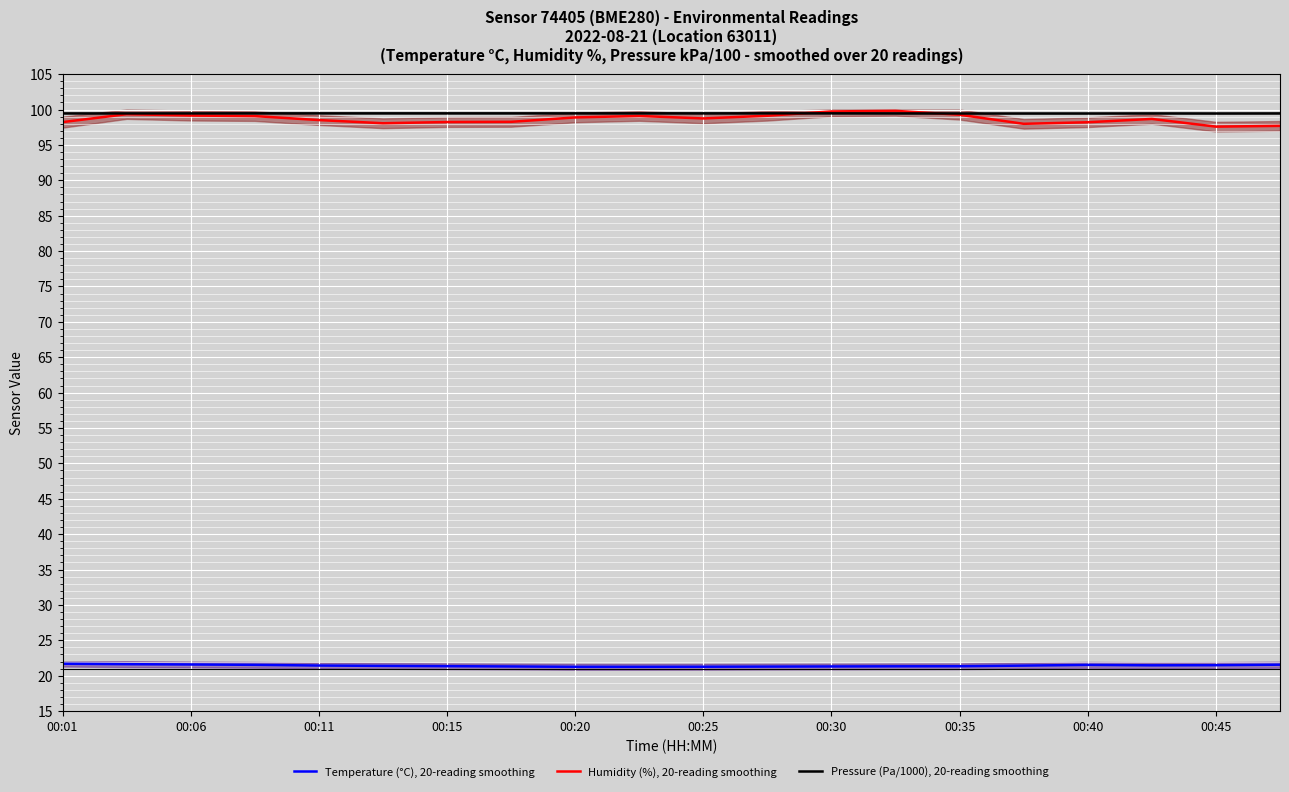

What is the sum of all Humidity (%), 20-reading smoothing values?

1973.6